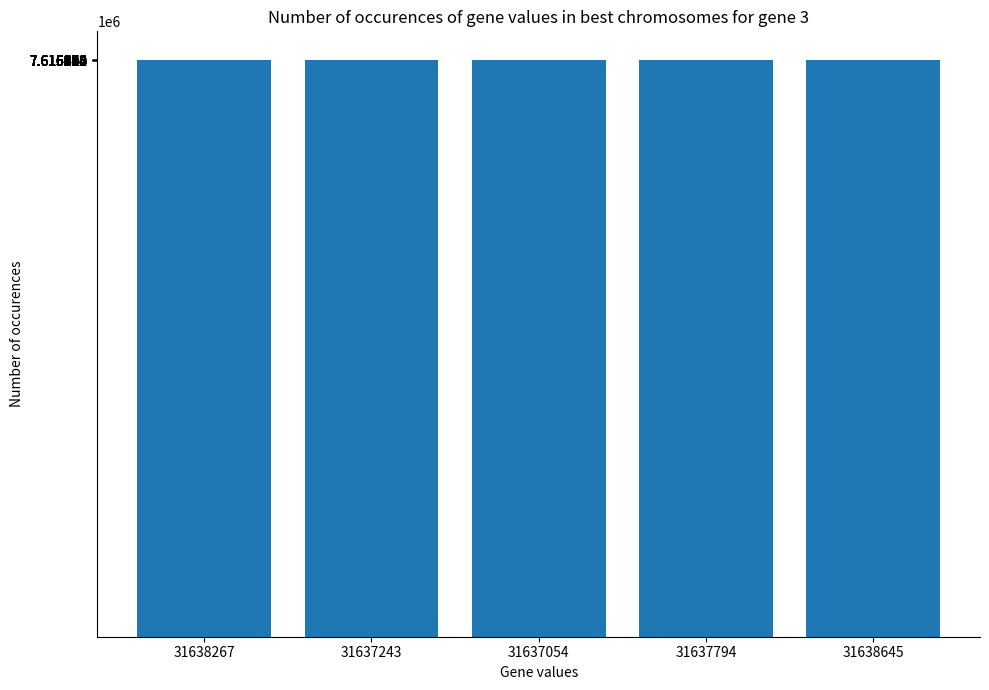

Does the chart contain stacked bars?

No